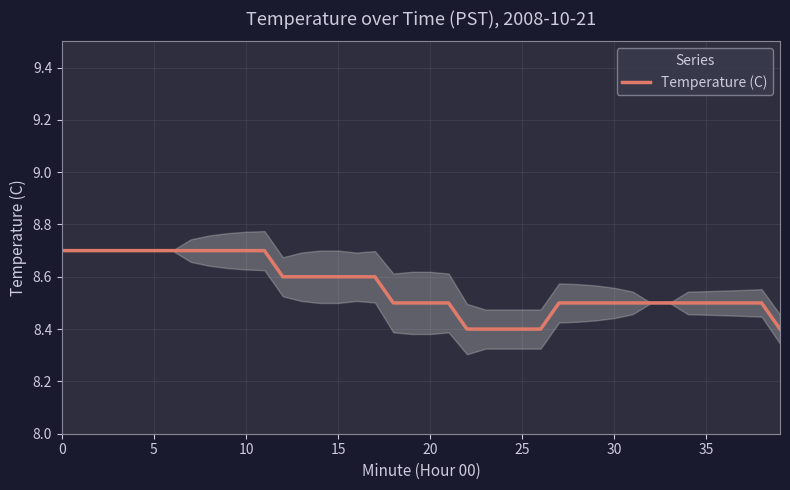

The chart shows a value of 8.6 at 17. True or false?

True